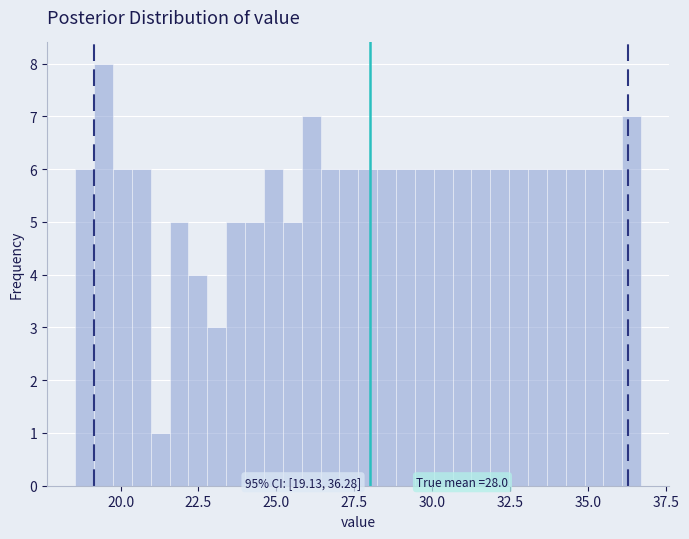

Read against the x-axis, roughly where is the centre of the tallest bar?

19.5